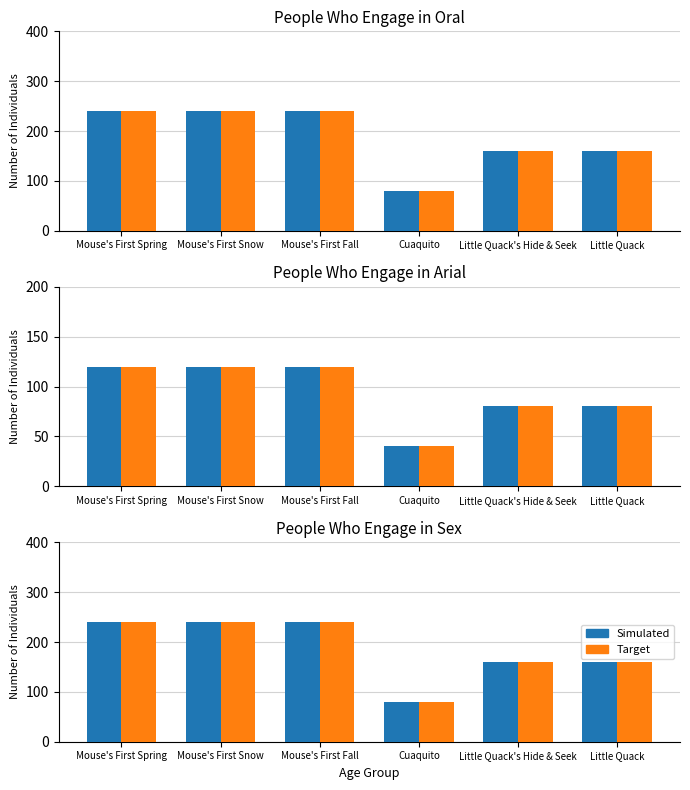

The value of Simulated at Mouse's First Snow is 397. True or false?

False